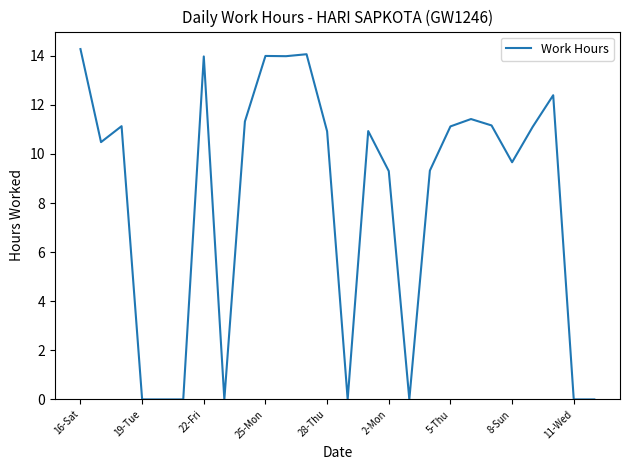

What is the difference between the maximum and minimum values?

14.3